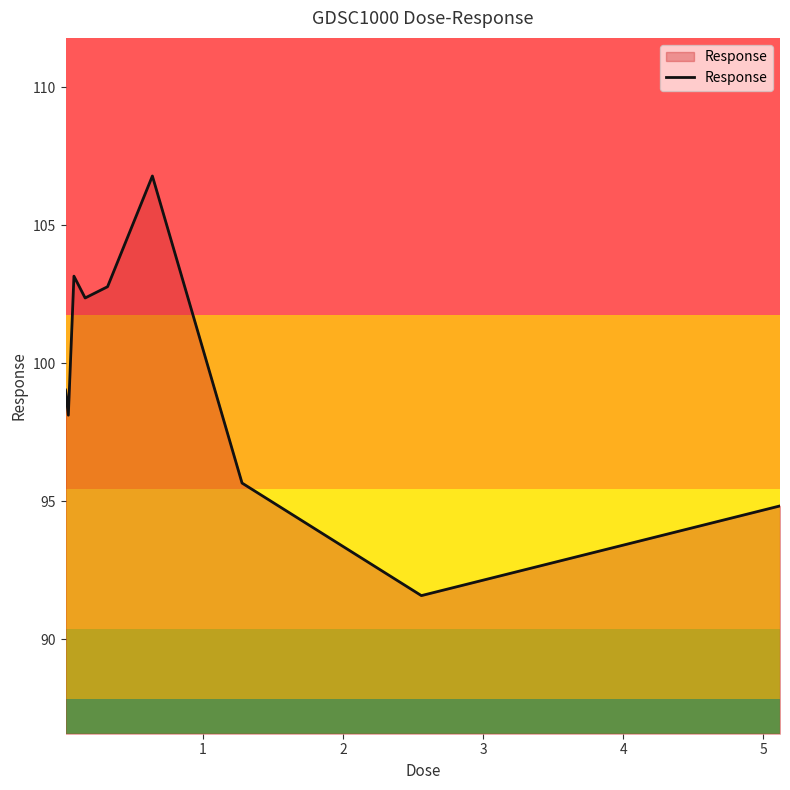

What is the minimum value shown in the chart?

91.6